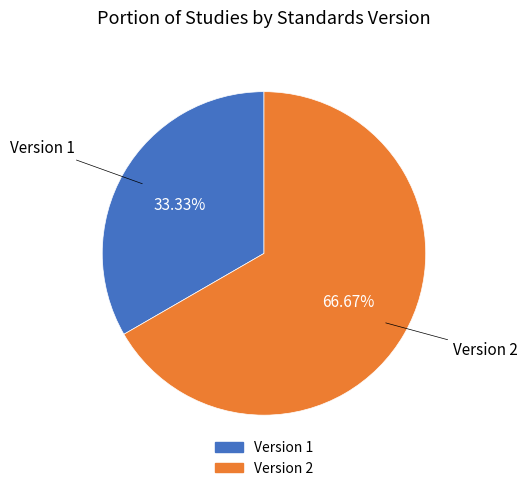

What percentage is the Version 2 slice, to the nearest percent?

67%